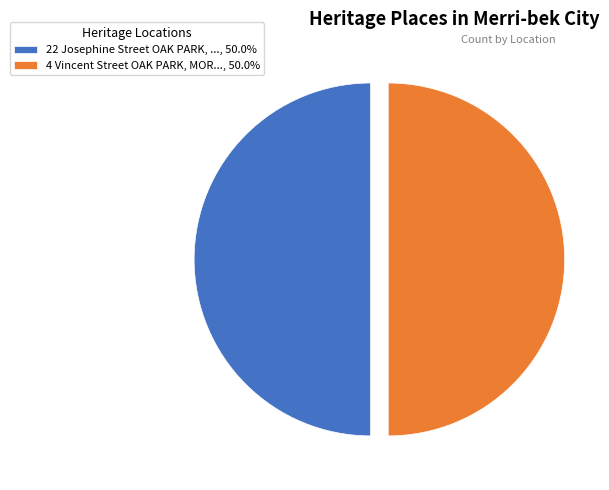

Is the sum of 4 Vincent Street OAK PARK, MOR..., 50.0% and 22 Josephine Street OAK PARK, ..., 50.0% greater than half?

Yes